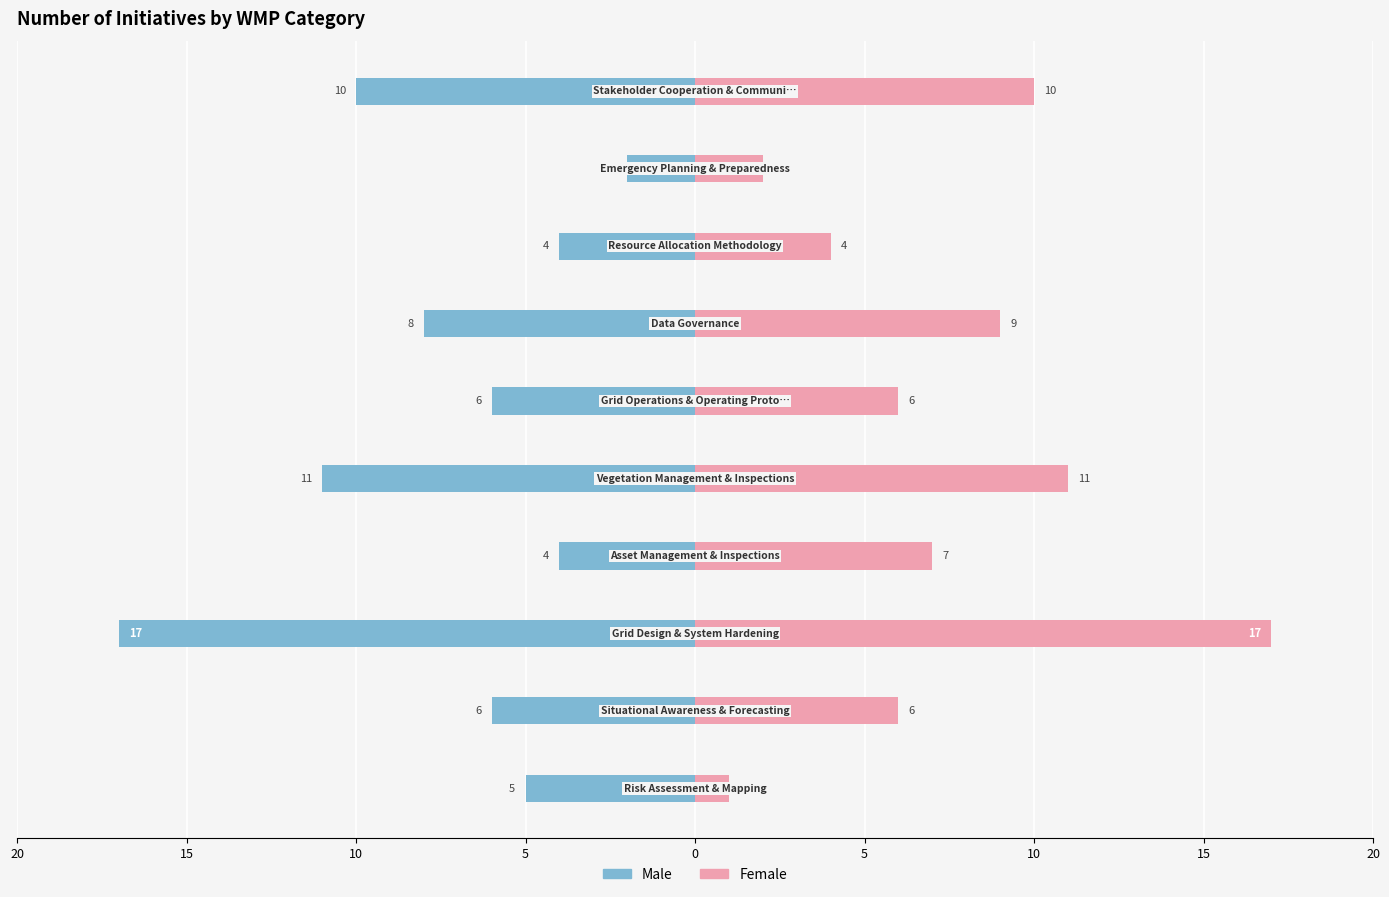

Reading left to right, what are all the values shown in this chart?

Male: -5	-6	-17	-4	-11	-6	-8	-4	-2	-10
Female: 1	6	17	7	11	6	9	4	2	10